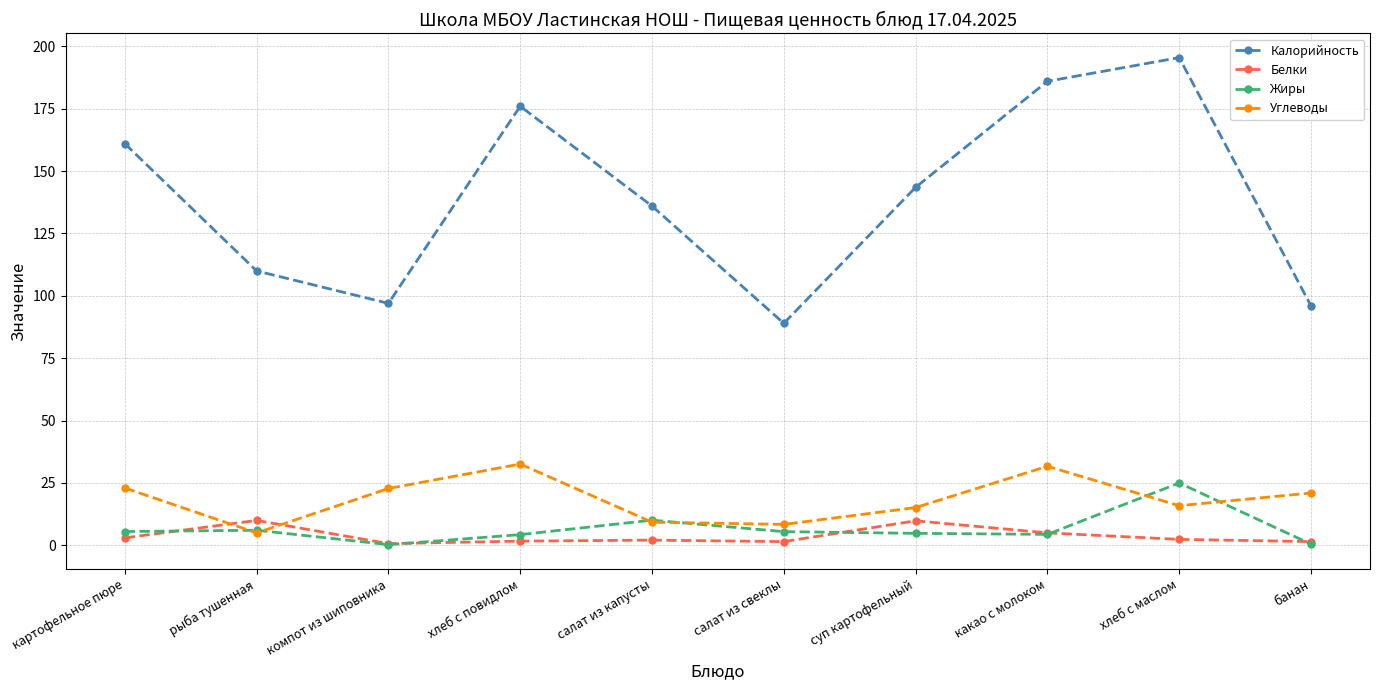

How many categories are shown in the chart?

10